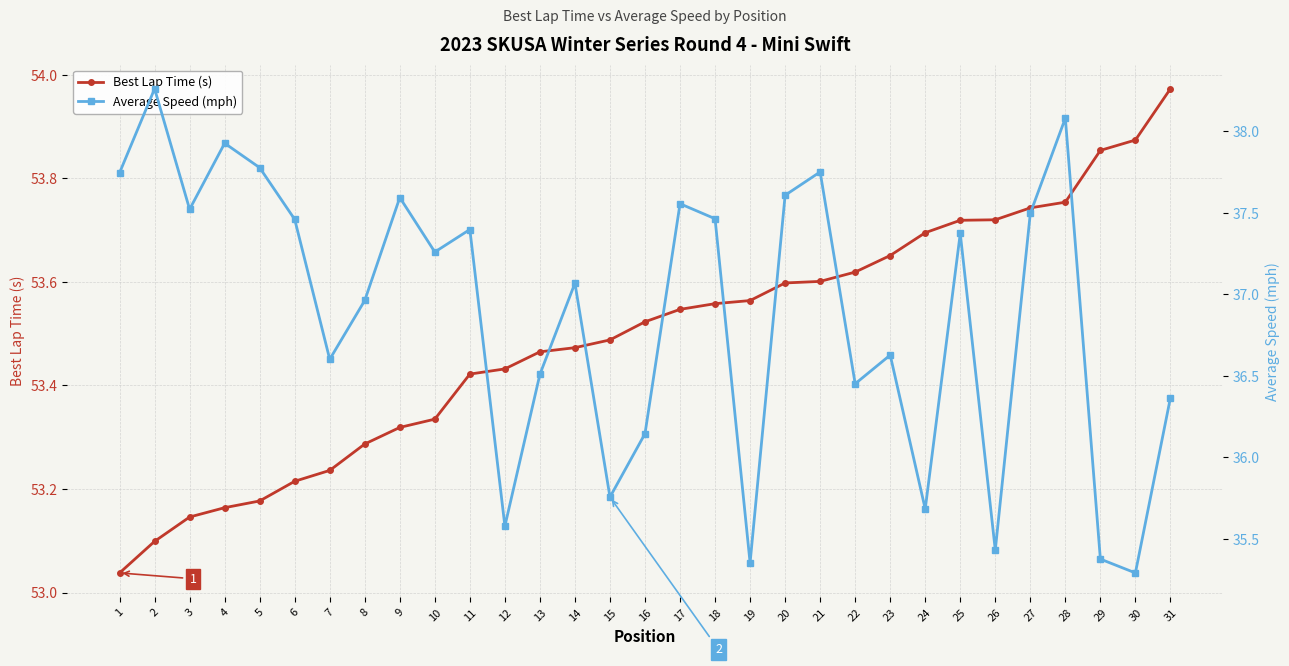

True or false: Average Speed (mph) has more than 1 points higher than both neighbors.

True